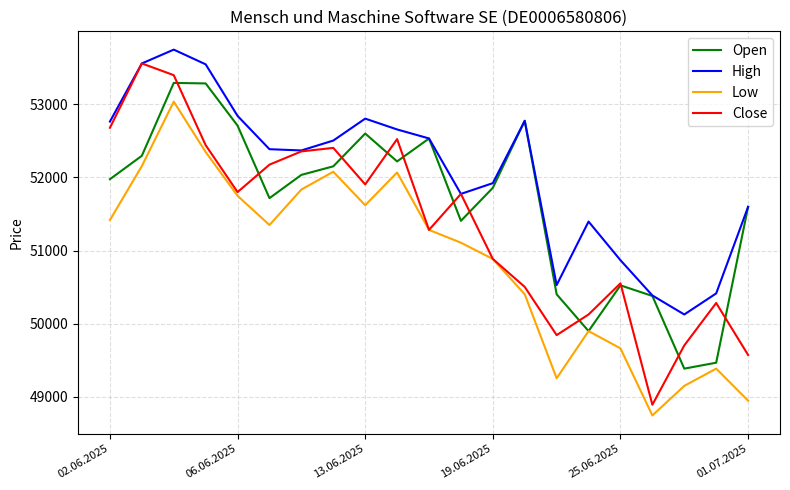

True or false: Low and High intersect in this chart.

False